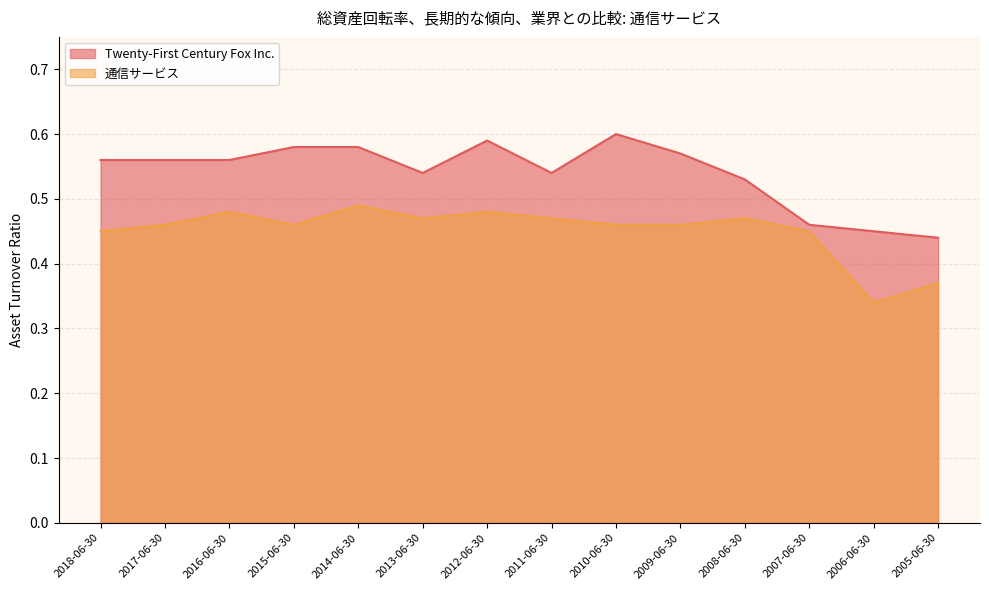

What are all the series names shown in the legend?

Twenty-First Century Fox Inc., 通信サービス